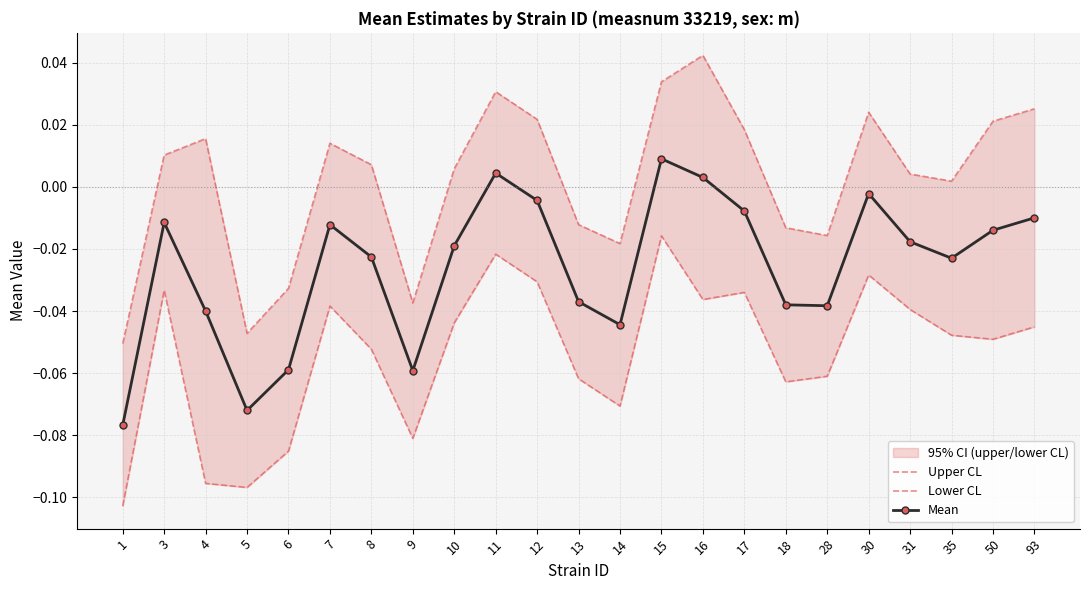

Reading left to right, transcribe all the data shown in this chart.

Upper CL: 1=-0.1	3=0.0	4=0.0	5=-0.0	6=-0.0	7=0.0	8=0.0	9=-0.0	10=0.0	11=0.0	12=0.0	13=-0.0	14=-0.0	15=0.0	16=0.0	17=0.0	18=-0.0	28=-0.0	30=0.0	31=0.0	35=0.0	50=0.0	93=0.0
Lower CL: 1=-0.1	3=-0.0	4=-0.1	5=-0.1	6=-0.1	7=-0.0	8=-0.1	9=-0.1	10=-0.0	11=-0.0	12=-0.0	13=-0.1	14=-0.1	15=-0.0	16=-0.0	17=-0.0	18=-0.1	28=-0.1	30=-0.0	31=-0.0	35=-0.0	50=-0.0	93=-0.0
Mean: 1=-0.1	3=-0.0	4=-0.0	5=-0.1	6=-0.1	7=-0.0	8=-0.0	9=-0.1	10=-0.0	11=0.0	12=-0.0	13=-0.0	14=-0.0	15=0.0	16=0.0	17=-0.0	18=-0.0	28=-0.0	30=-0.0	31=-0.0	35=-0.0	50=-0.0	93=-0.0